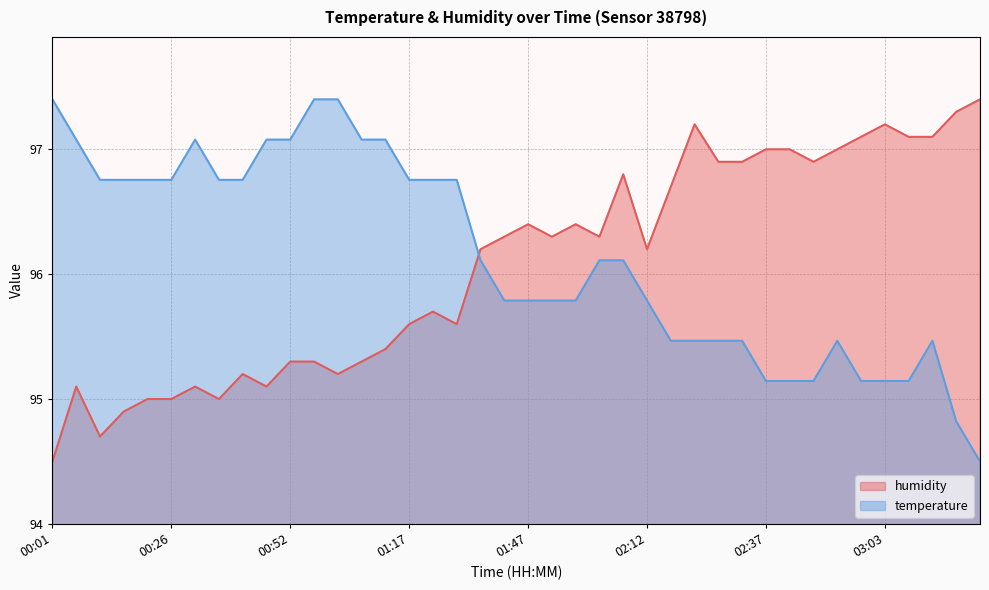

At 03:13, list the series in order from largest to smallest.

humidity, temperature